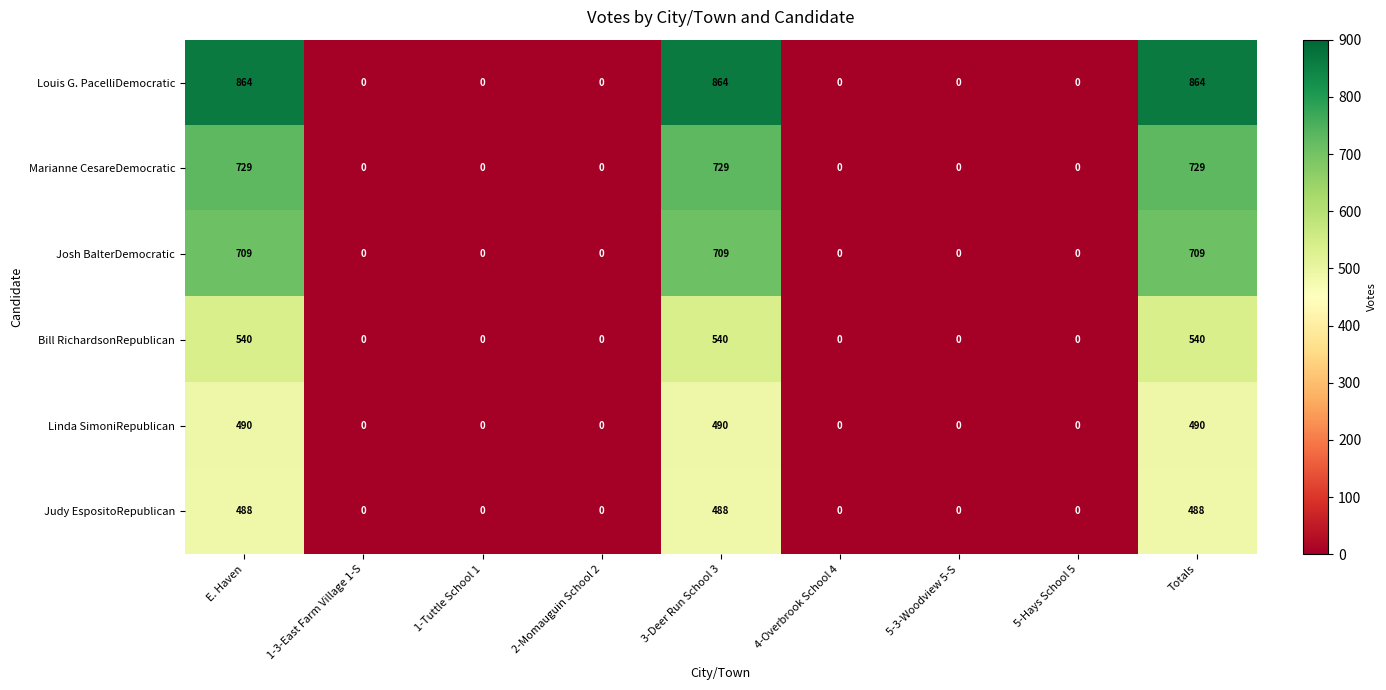

The Judy EspositoRepublican series shows -276 at 1-Tuttle School 1. True or false?

False